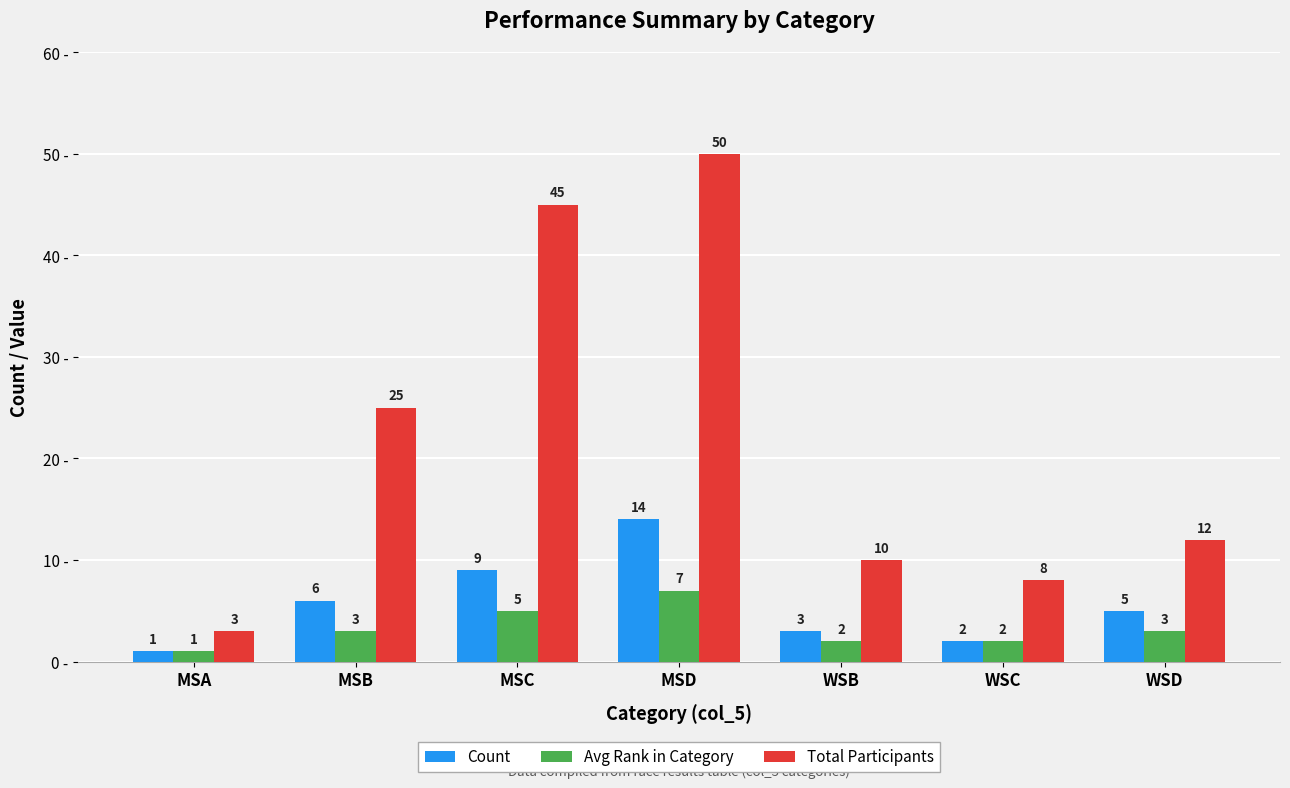

How many data points in Count are less than 5?

3